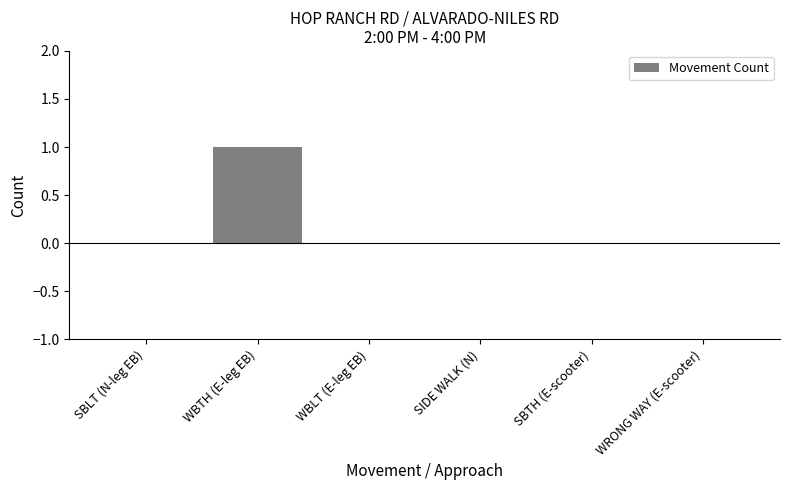

True or false: the data shows 0 at SIDE WALK (N).

True